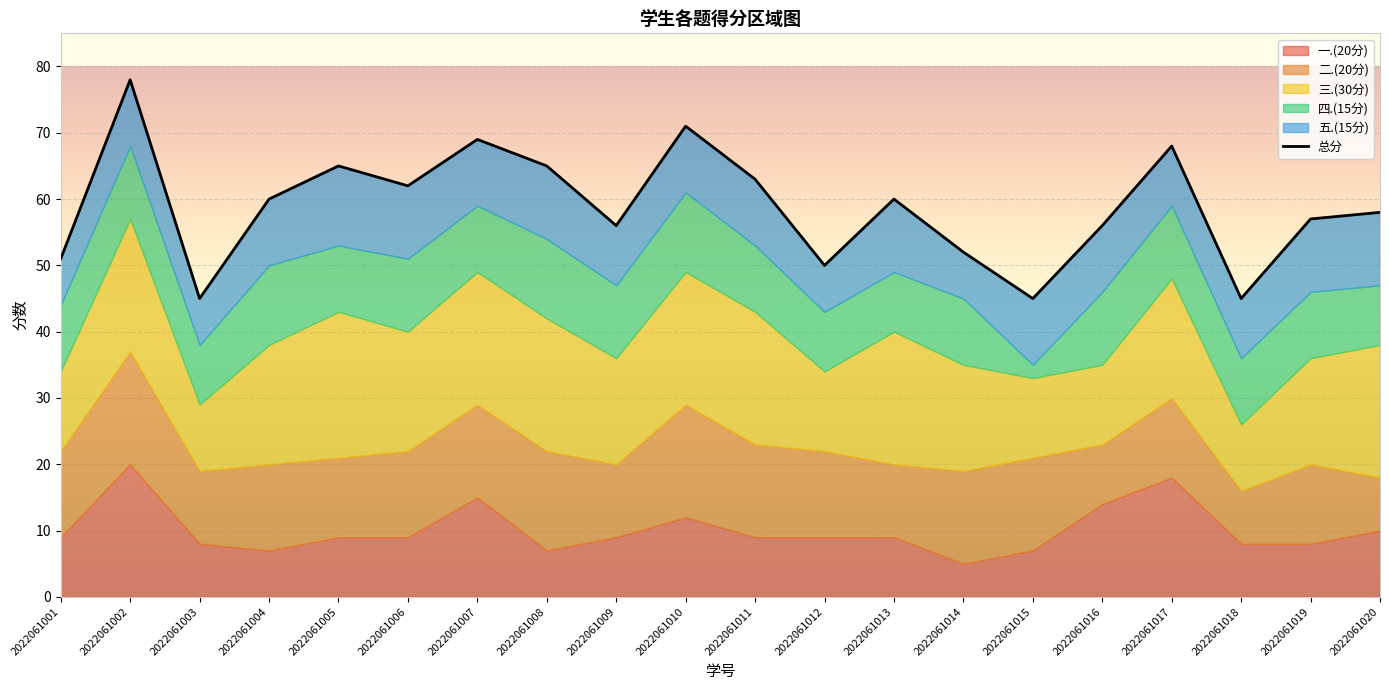

What is the sum of the 二.(20分) values at 2022061007 and 2022061006?

27